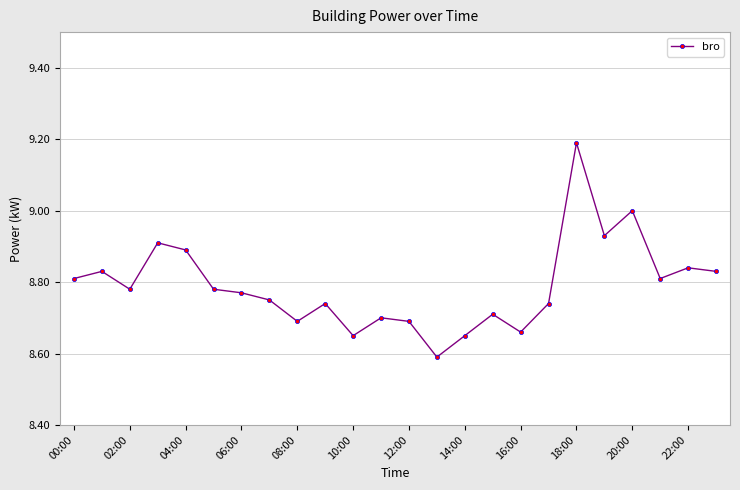

What is the sum of all values?

210.9